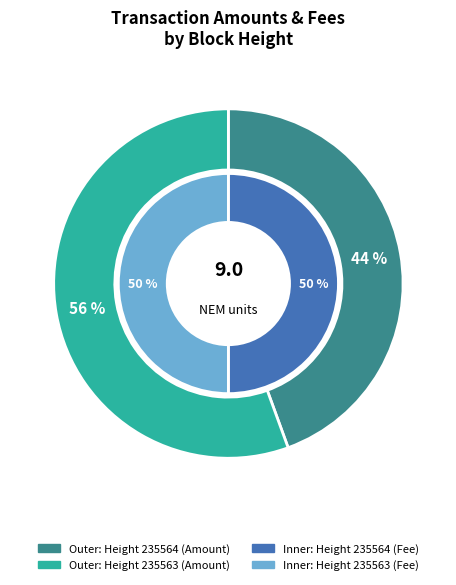

Which slice is the smallest?

235564